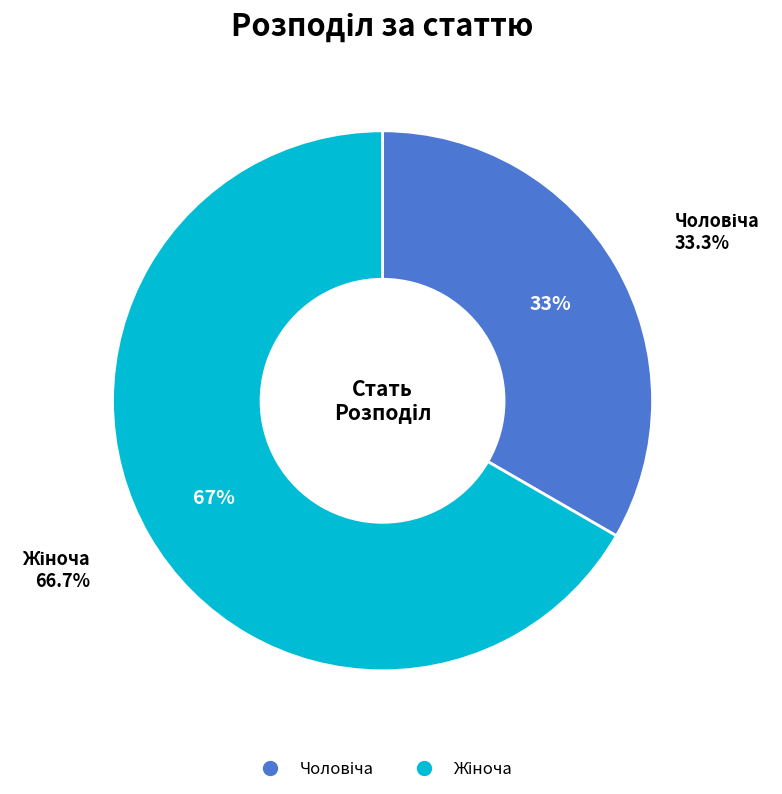

To the nearest percent, what is the difference between the largest and smallest slice percentages?

33%